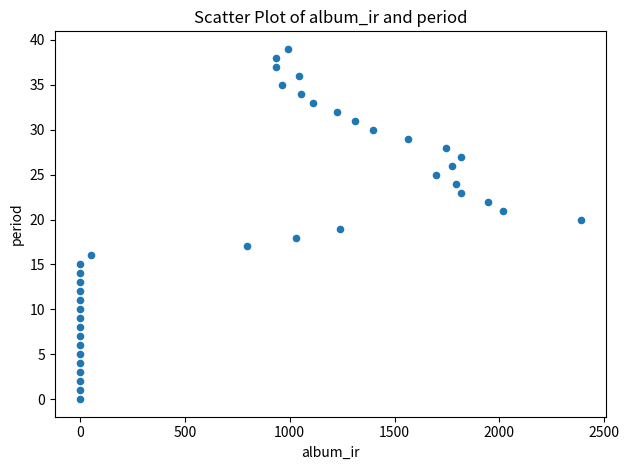

What is the range of Y values (max minus min)?

39